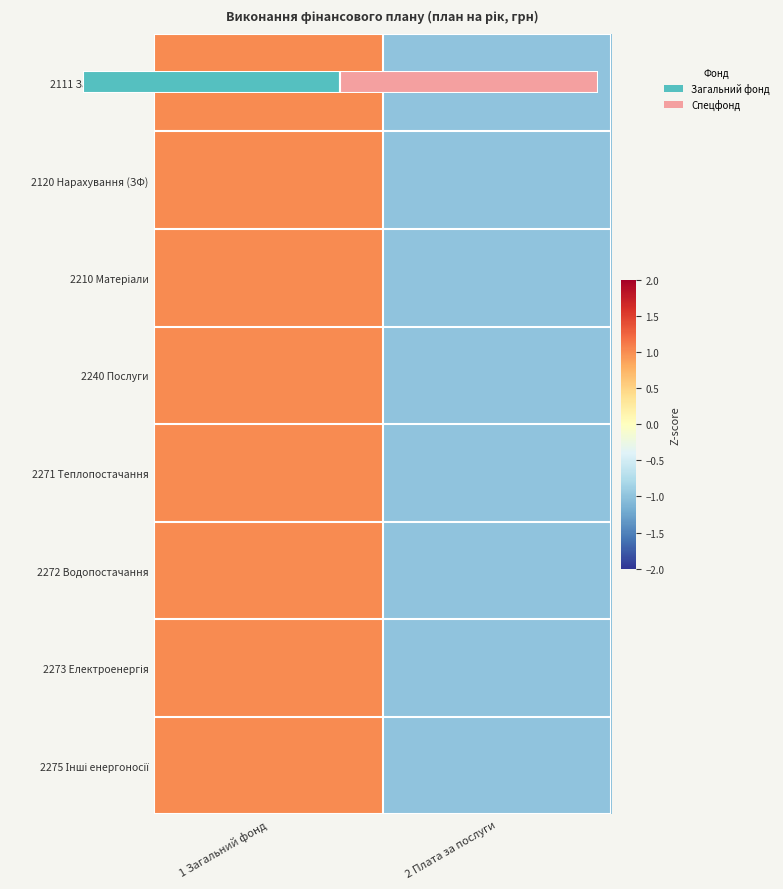

Is it true that 2275 Інші енергоносії equals -1 at 2 Плата за послуги?

True